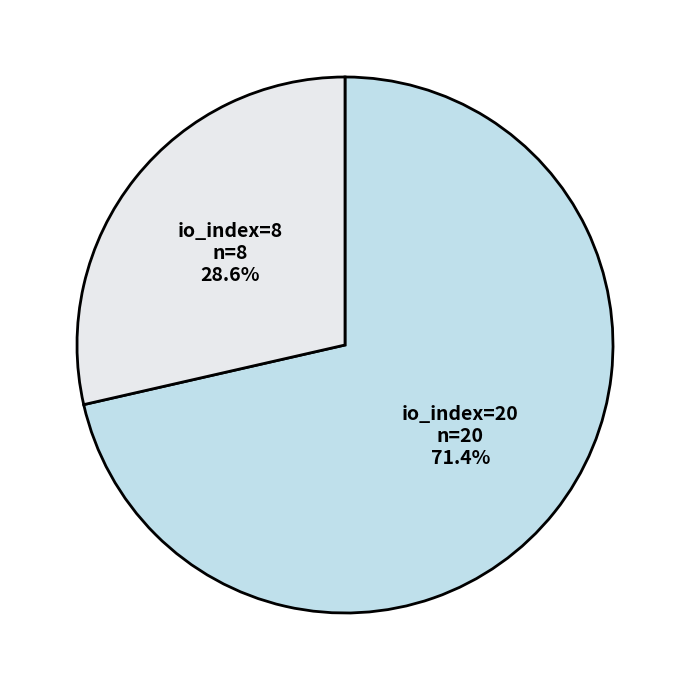

What portion of the pie excludes io_index=20?

28.6%